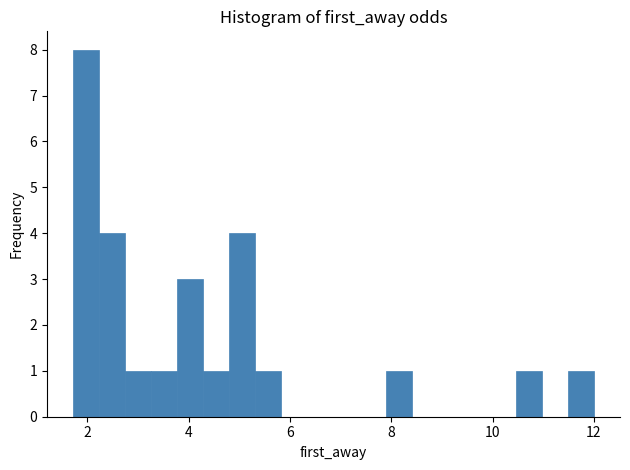

Around what value on the x-axis is the tallest bar? Give the approximate position of its centre, as read against the axis.

2.0